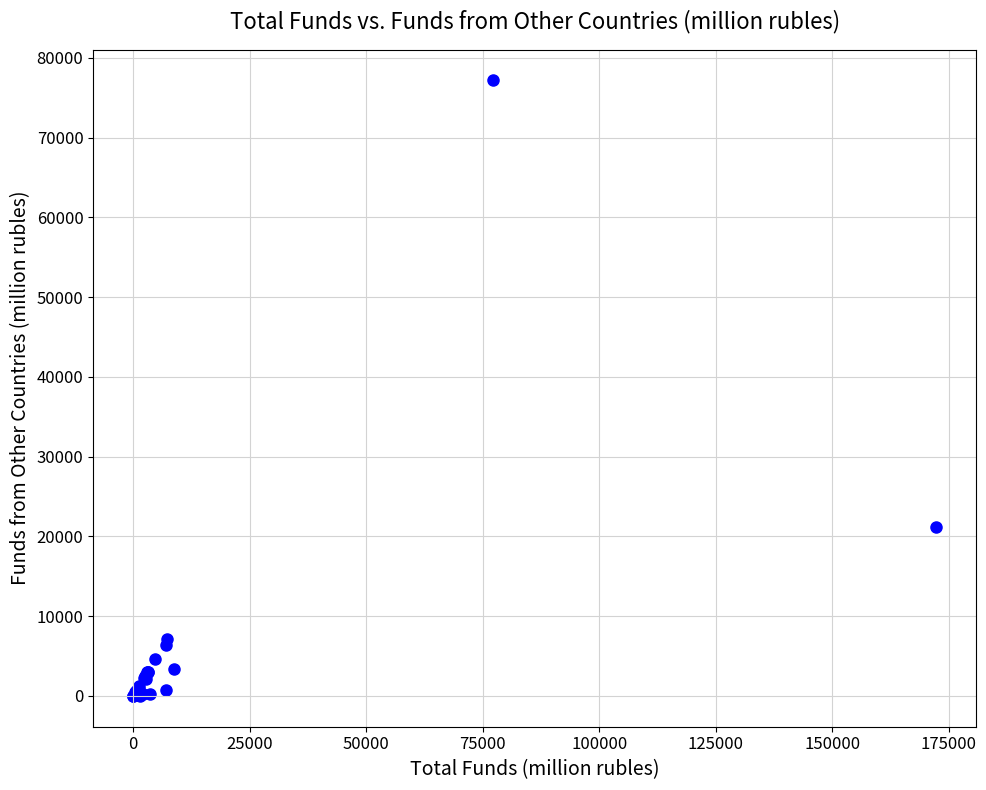

What Y value in the scatter plot is closest to 38593?

21202